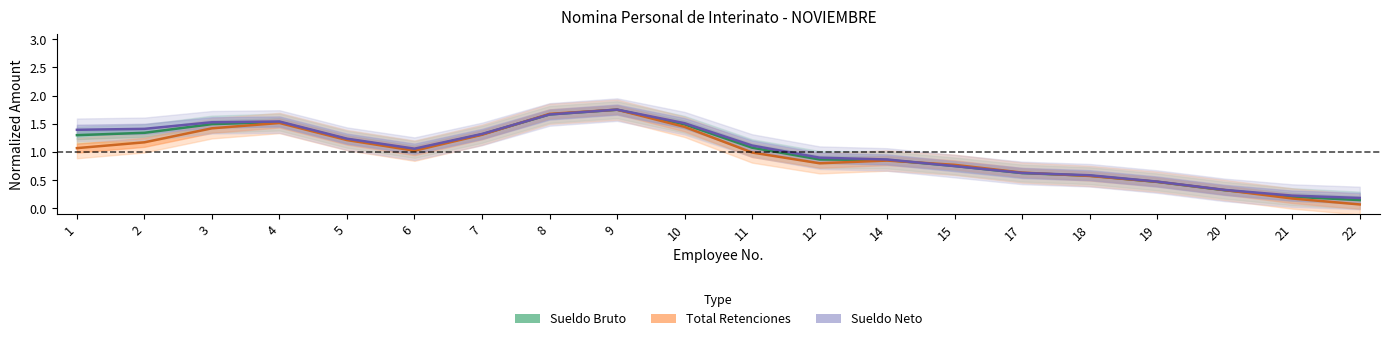

Does the chart display data point markers on the line(s)?

No